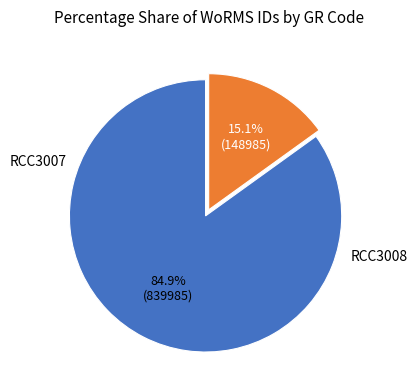

Is there a majority slice in this chart?

Yes